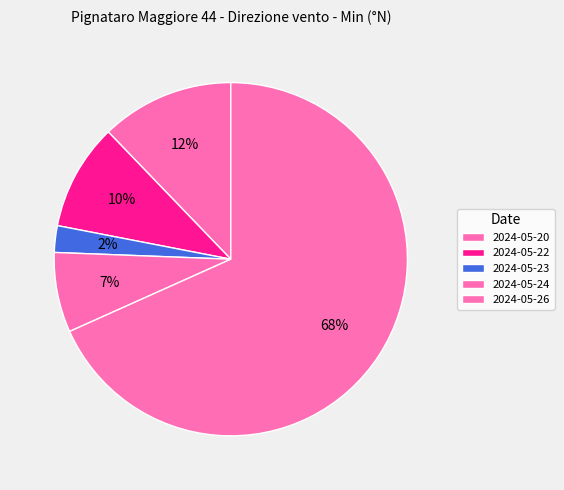

The 2024-05-24 slice represents 7% of the pie. True or false?

True